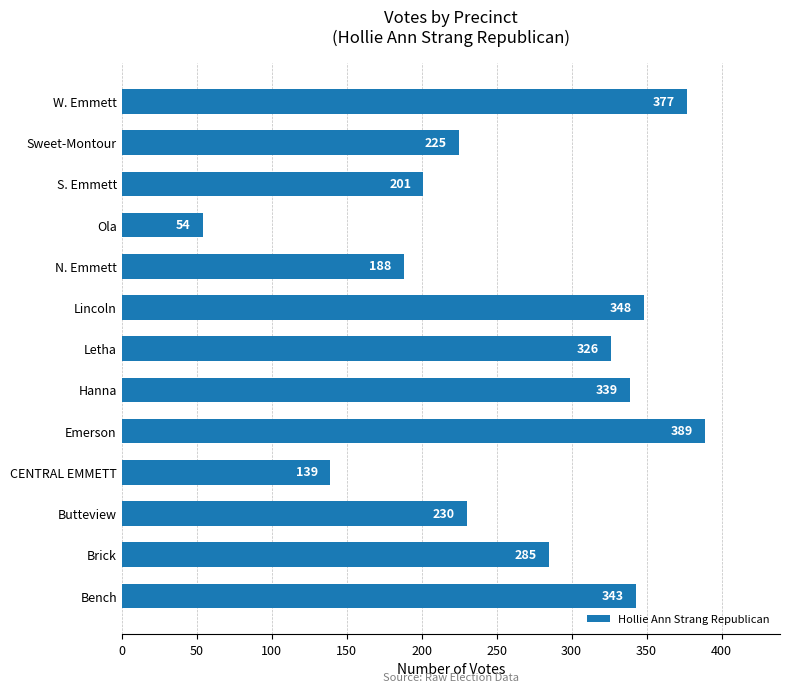

How many data points are less than 285?

6